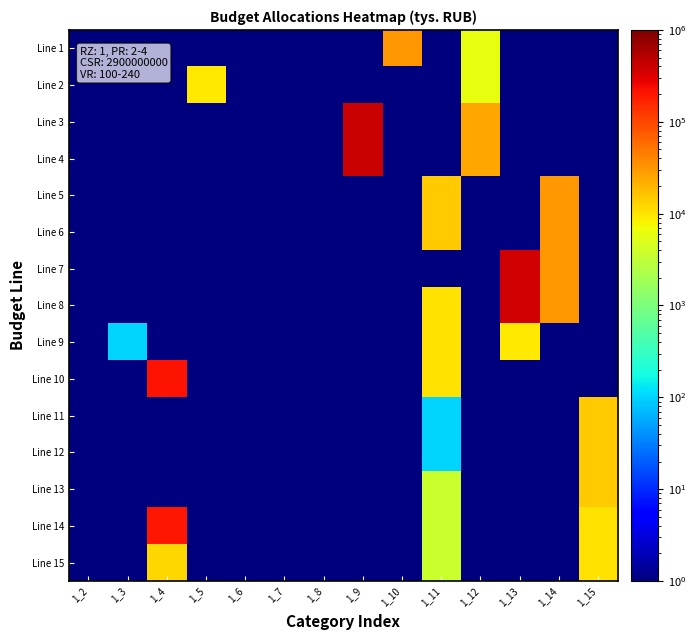

Reading left to right, what are all the values shown in this chart?

Line 1: 1_2=0.5	1_3=0.5	1_4=0.5	1_5=0.5	1_6=0.5	1_7=0.5	1_8=0.5	1_9=0.5	1_10=31185.9	1_11=0.5	1_12=6128.1	1_13=0.5	1_14=0.5	1_15=0.5
Line 2: 1_2=0.5	1_3=0.5	1_4=0.5	1_5=9443.0	1_6=0.5	1_7=0.5	1_8=0.5	1_9=0.5	1_10=0.5	1_11=0.5	1_12=6128.1	1_13=0.5	1_14=0.5	1_15=0.5
Line 3: 1_2=0.5	1_3=0.5	1_4=0.5	1_5=0.5	1_6=0.5	1_7=0.5	1_8=0.5	1_9=417981.5	1_10=0.5	1_11=0.5	1_12=25057.8	1_13=0.5	1_14=0.5	1_15=0.5
Line 4: 1_2=0.5	1_3=0.5	1_4=0.5	1_5=0.5	1_6=0.5	1_7=0.5	1_8=0.5	1_9=408538.5	1_10=0.5	1_11=0.5	1_12=25057.8	1_13=0.5	1_14=0.5	1_15=0.5
Line 5: 1_2=0.5	1_3=0.5	1_4=0.5	1_5=0.5	1_6=0.5	1_7=0.5	1_8=0.5	1_9=0.5	1_10=0.5	1_11=14342.8	1_12=0.5	1_13=0.5	1_14=31525.9	1_15=0.5
Line 6: 1_2=0.5	1_3=0.5	1_4=0.5	1_5=0.5	1_6=0.5	1_7=0.5	1_8=0.5	1_9=0.5	1_10=0.5	1_11=14342.8	1_12=0.5	1_13=0.5	1_14=31525.9	1_15=0.5
Line 7: 1_2=0.5	1_3=0.5	1_4=0.5	1_5=0.5	1_6=0.5	1_7=0.5	1_8=0.5	1_9=0.5	1_10=0.5	1_11=0.5	1_12=0.5	1_13=371857.6	1_14=31525.9	1_15=0.5
Line 8: 1_2=0.5	1_3=0.5	1_4=0.5	1_5=0.5	1_6=0.5	1_7=0.5	1_8=0.5	1_9=0.5	1_10=0.5	1_11=10655.2	1_12=0.5	1_13=362492.0	1_14=31525.9	1_15=0.5
Line 9: 1_2=0.5	1_3=102.0	1_4=0.5	1_5=0.5	1_6=0.5	1_7=0.5	1_8=0.5	1_9=0.5	1_10=0.5	1_11=10553.2	1_12=0.5	1_13=9365.6	1_14=0.5	1_15=0.5
Line 10: 1_2=0.5	1_3=0.5	1_4=211335.2	1_5=0.5	1_6=0.5	1_7=0.5	1_8=0.5	1_9=0.5	1_10=0.5	1_11=10553.2	1_12=0.5	1_13=0.5	1_14=0.5	1_15=0.5
Line 11: 1_2=0.5	1_3=0.5	1_4=0.5	1_5=0.5	1_6=0.5	1_7=0.5	1_8=0.5	1_9=0.5	1_10=0.5	1_11=102.0	1_12=0.5	1_13=0.5	1_14=0.5	1_15=14247.6
Line 12: 1_2=0.5	1_3=0.5	1_4=0.5	1_5=0.5	1_6=0.5	1_7=0.5	1_8=0.5	1_9=0.5	1_10=0.5	1_11=102.0	1_12=0.5	1_13=0.5	1_14=0.5	1_15=14247.6
Line 13: 1_2=0.5	1_3=0.5	1_4=0.5	1_5=0.5	1_6=0.5	1_7=0.5	1_8=0.5	1_9=0.5	1_10=0.5	1_11=3687.6	1_12=0.5	1_13=0.5	1_14=0.5	1_15=14247.6
Line 14: 1_2=0.5	1_3=0.5	1_4=198802.1	1_5=0.5	1_6=0.5	1_7=0.5	1_8=0.5	1_9=0.5	1_10=0.5	1_11=3687.6	1_12=0.5	1_13=0.5	1_14=0.5	1_15=10613.9
Line 15: 1_2=0.5	1_3=0.5	1_4=11972.8	1_5=0.5	1_6=0.5	1_7=0.5	1_8=0.5	1_9=0.5	1_10=0.5	1_11=3687.6	1_12=0.5	1_13=0.5	1_14=0.5	1_15=10507.6